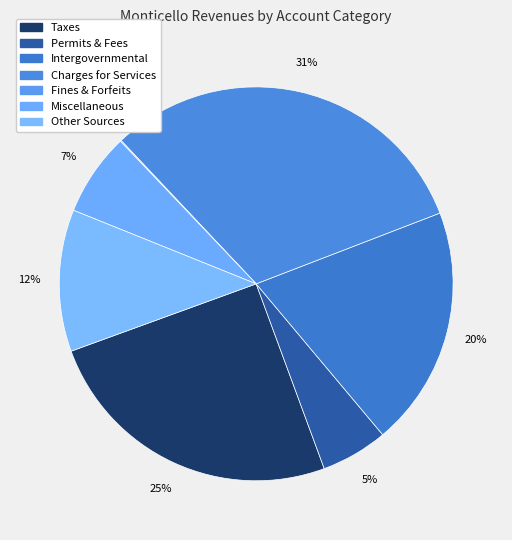

Count the number of slices in the pie.

7